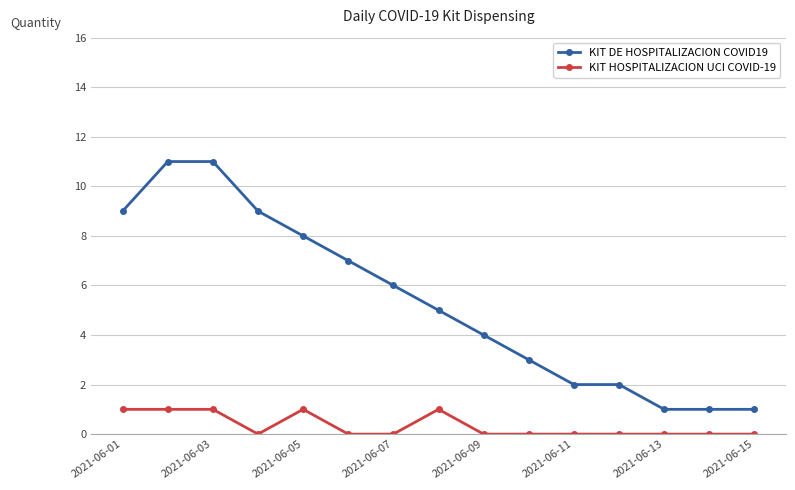

What is the sum of all KIT HOSPITALIZACION UCI COVID-19 values?

5